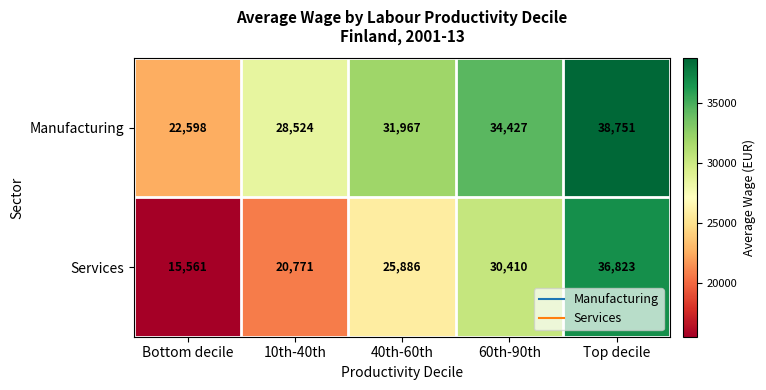

Rank the series by their maximum value, from lowest to highest.

Services, Manufacturing